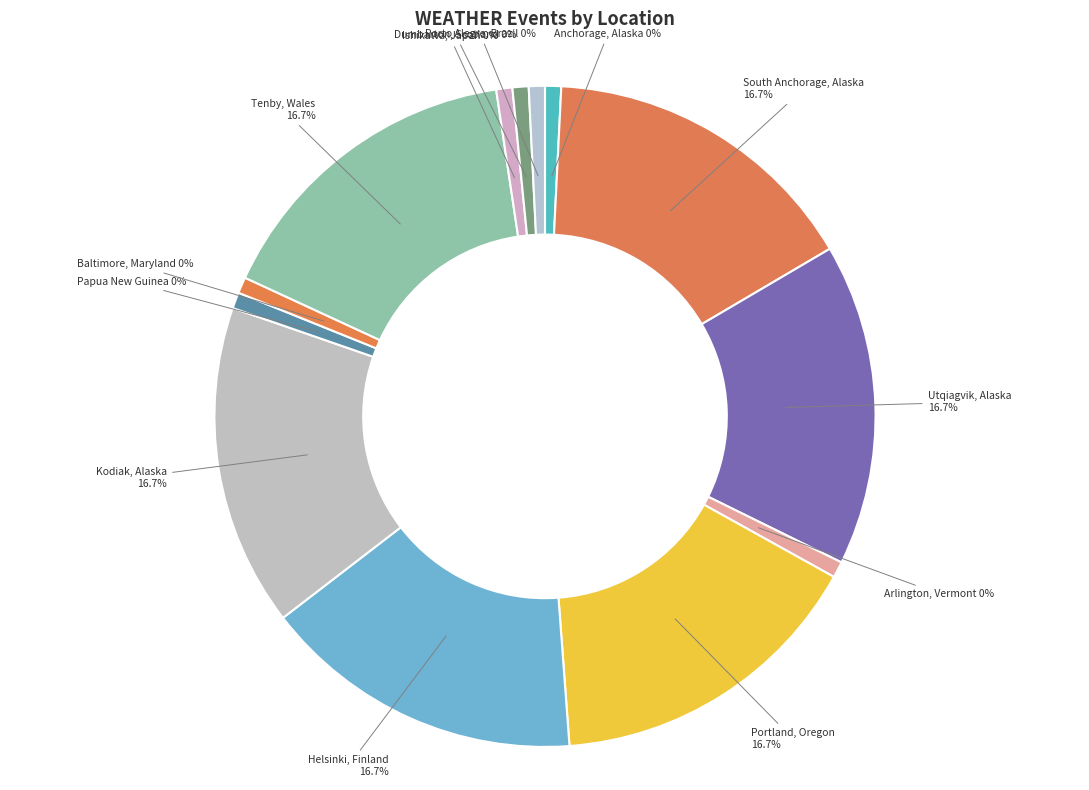

To the nearest percent, what percentage of the pie is Kodiak, Alaska?

17%